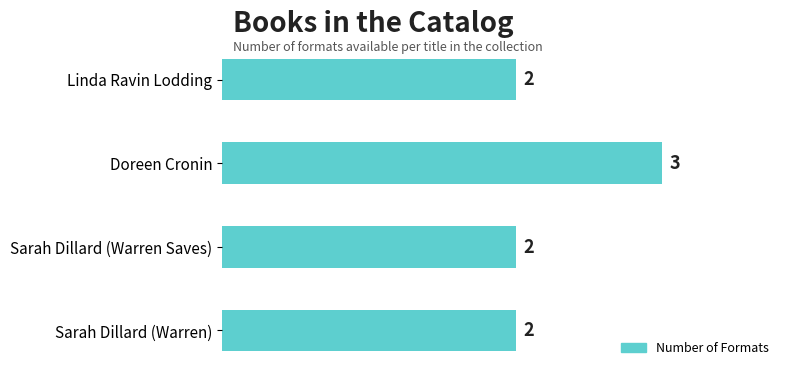

How many values are between 2 and 3?

4